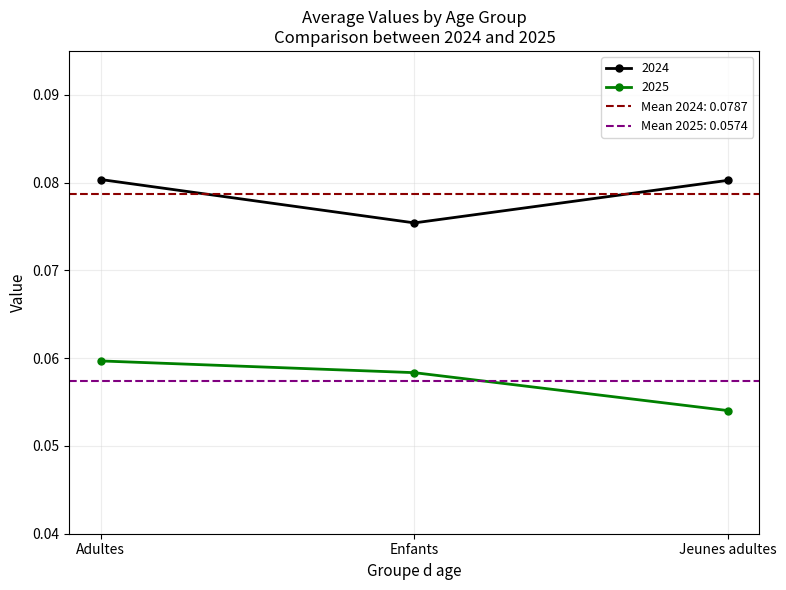

Which series changed the most between Adultes and Jeunes adultes?

2025